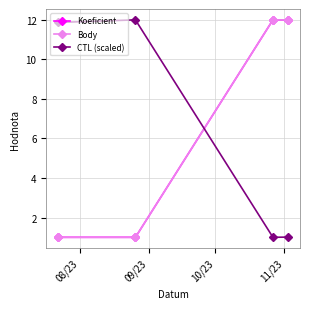

Does the chart have visible grid lines?

Yes